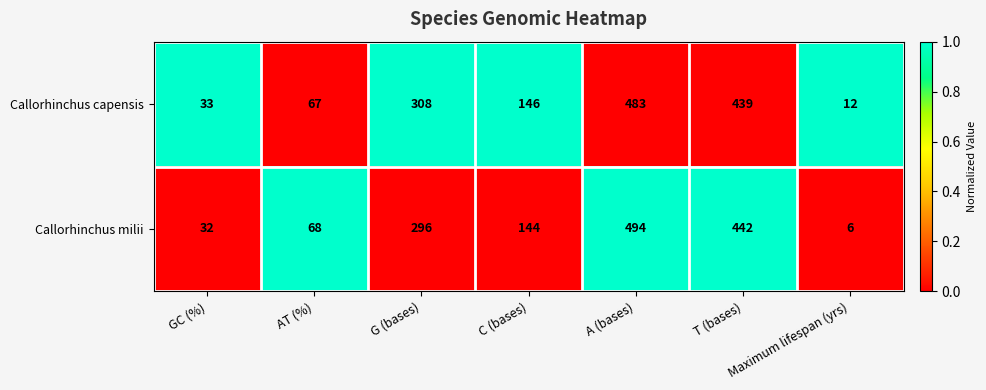

What is the difference between the maximum and minimum values in the Callorhinchus milii series?

488